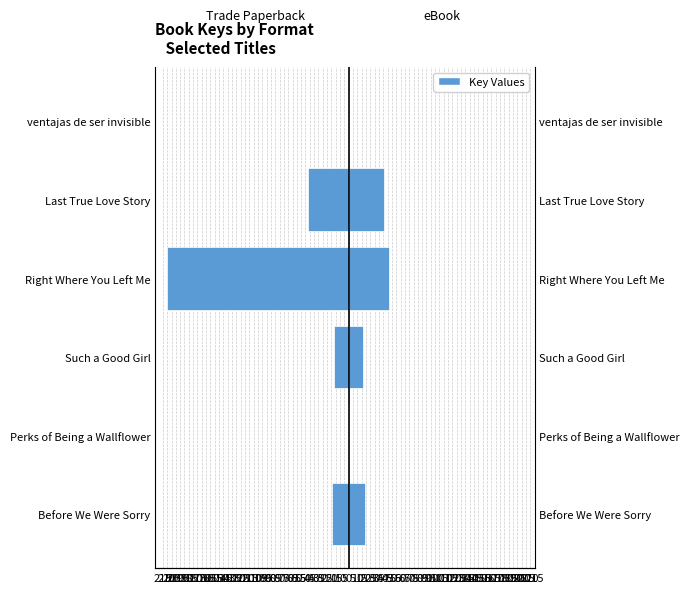

Reading right to left, transcribe all the data shown in this chart.

Trade Paperback: -0.2	-47.0	-210.7	-17.0	-0.1	-19.3
eBook: 0.2	41.0	47.0	17.0	0.1	19.3